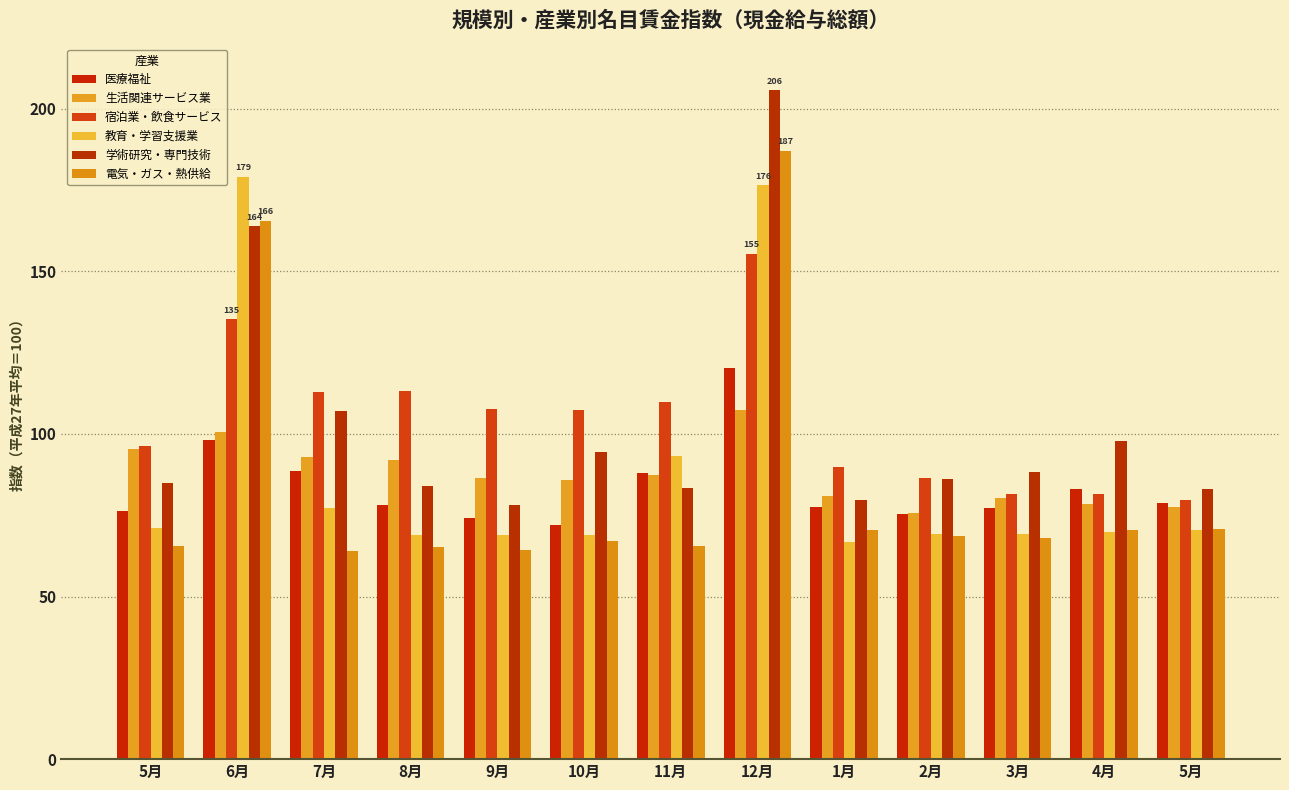

What is the greatest value displayed?

205.6